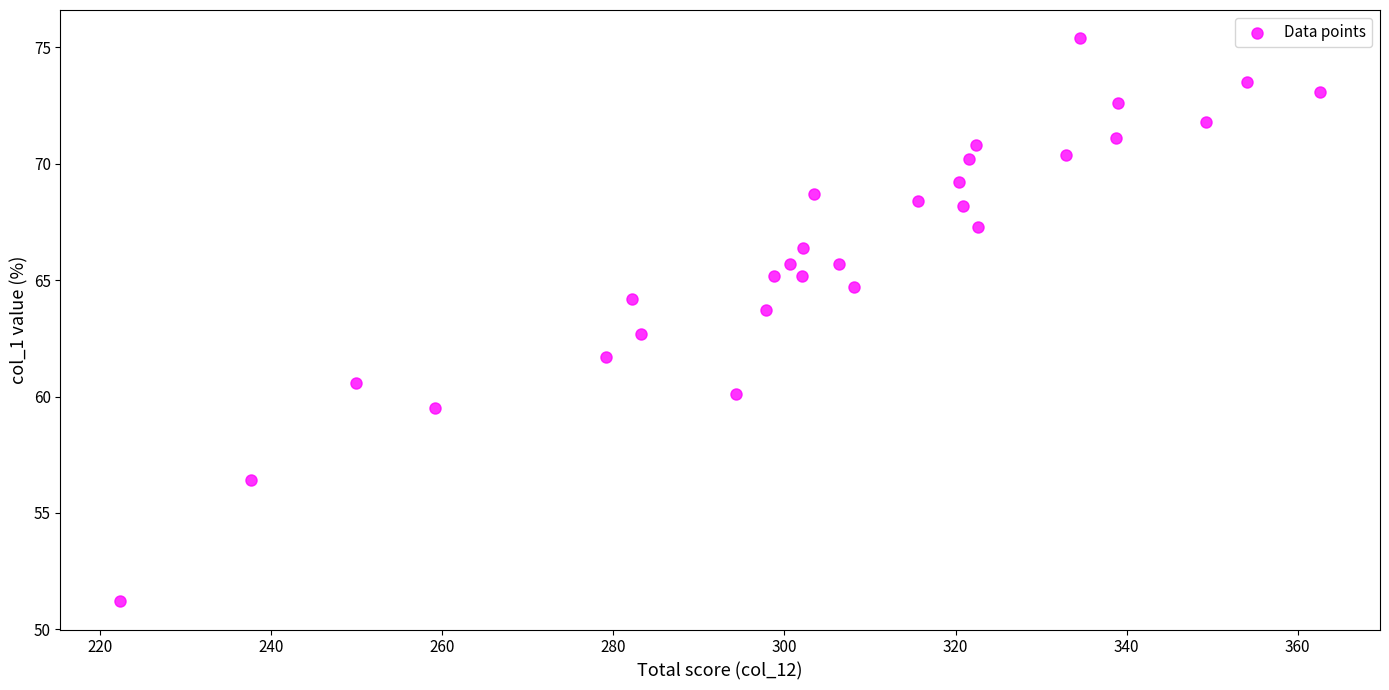

What Y value in the scatter plot is closest to 63?

62.7